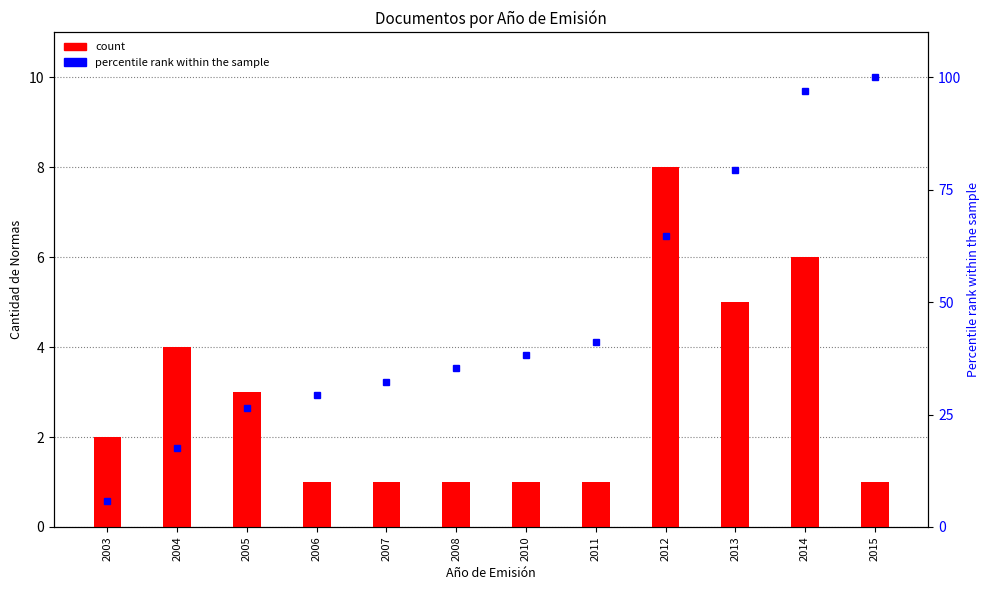

Reading left to right, transcribe all the data shown in this chart.

count: 2003=2.0	2004=4.0	2005=3.0	2006=1.0	2007=1.0	2008=1.0	2010=1.0	2011=1.0	2012=8.0	2013=5.0	2014=6.0	2015=1.0
percentile rank within the sample: 2003=5.9	2004=17.6	2005=26.5	2006=29.4	2007=32.4	2008=35.3	2010=38.2	2011=41.2	2012=64.7	2013=79.4	2014=97.1	2015=100.0